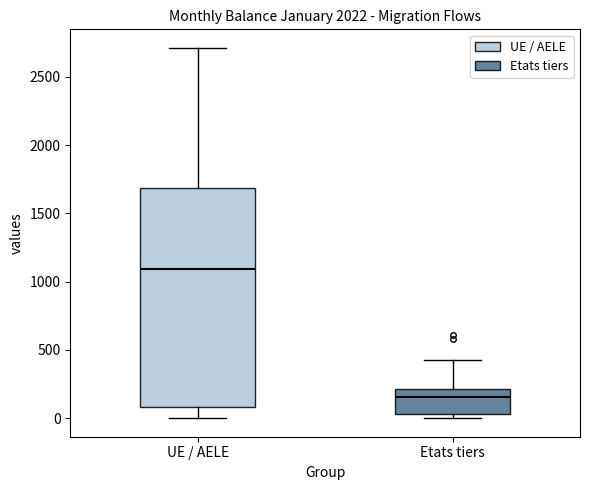

Where does the median line of the box for Etats tiers sit on the y-axis? The values are not printed on the chart, so give them approximately, as read against the axis.

150